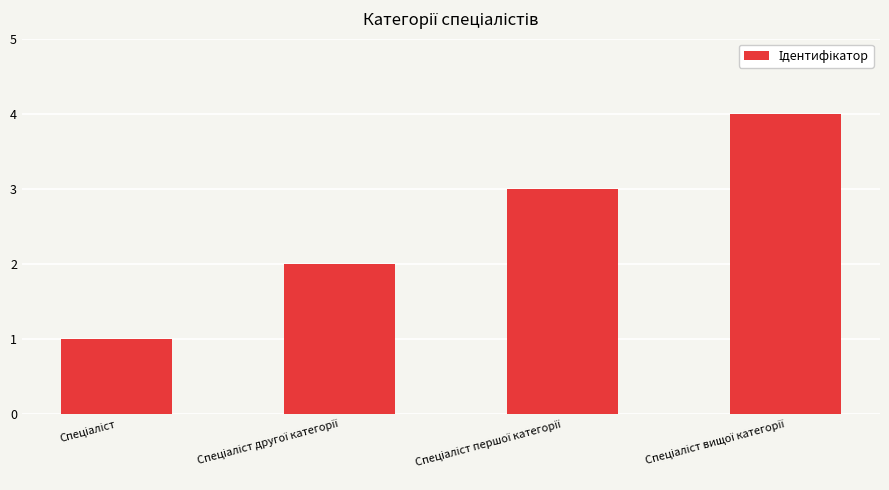

What is the greatest value displayed?

4